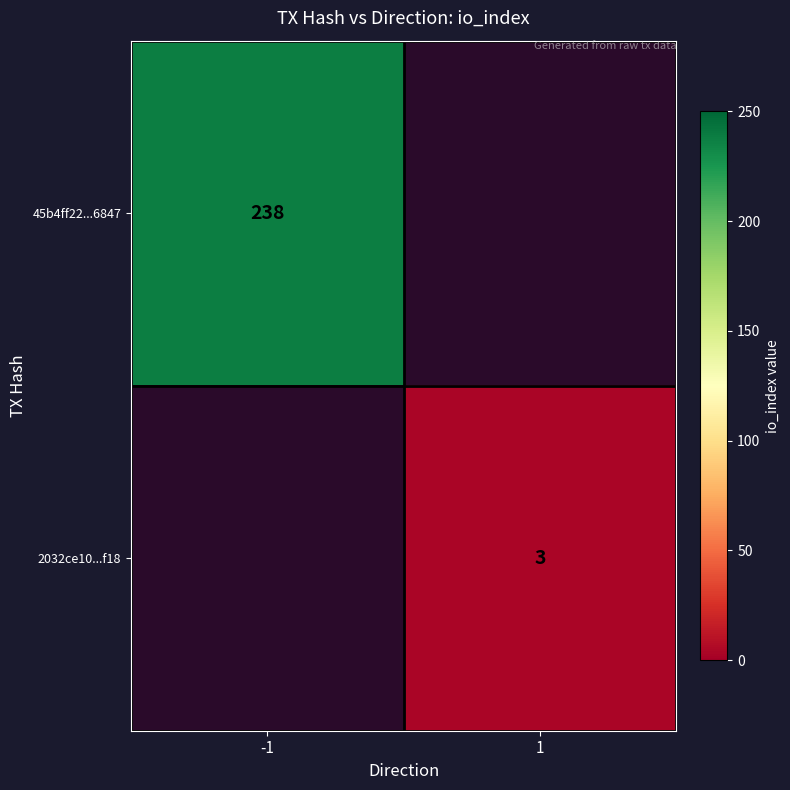

True or false: 2032ce10...f18 has a value of 5 at 1.

False